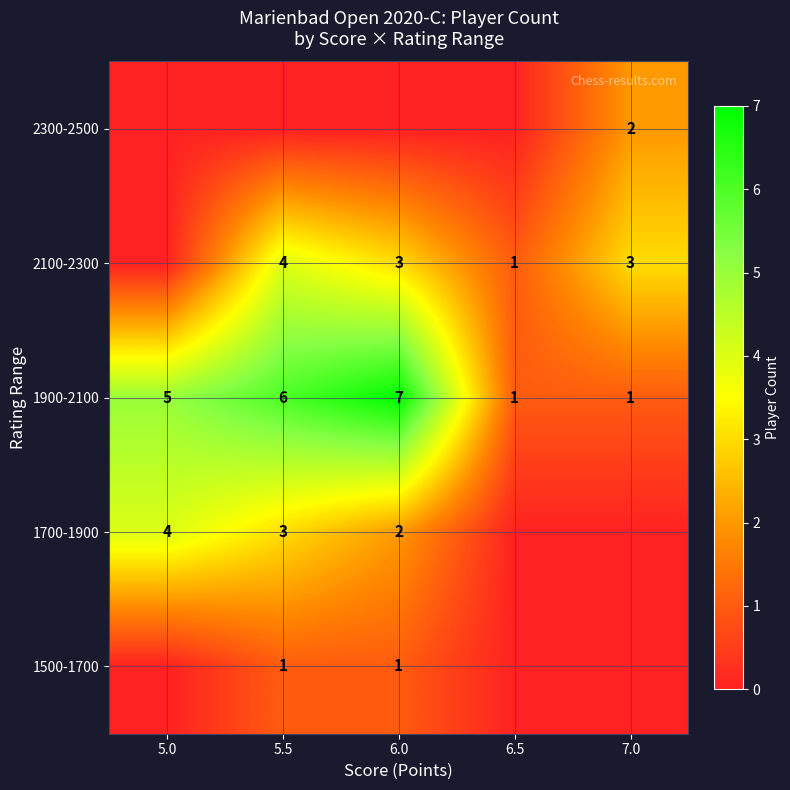

What is the sum of the 1900-2100 values at 6.0 and 5.0?

12